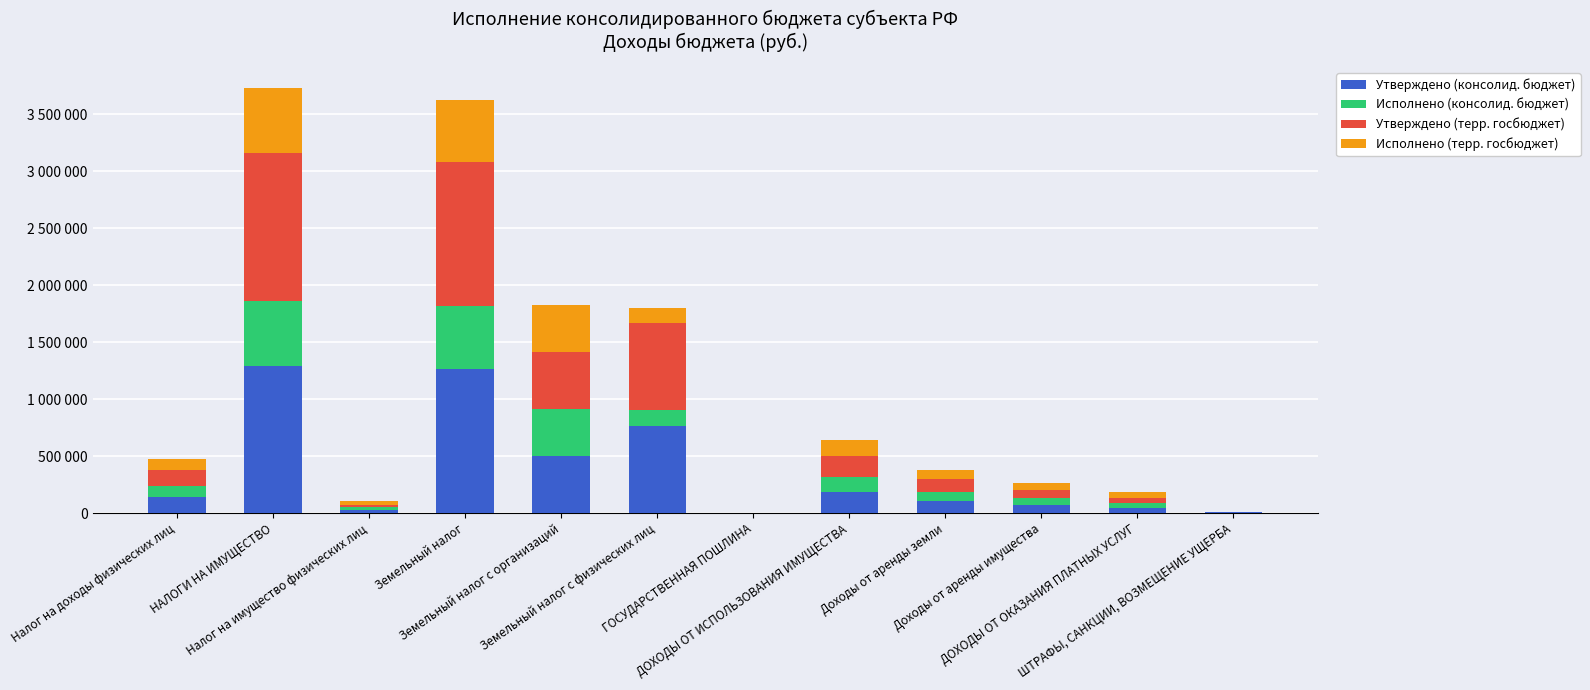

What are all the series names shown in the legend?

Утверждено (консолид. бюджет), Исполнено (консолид. бюджет), Утверждено (терр. госбюджет), Исполнено (терр. госбюджет)